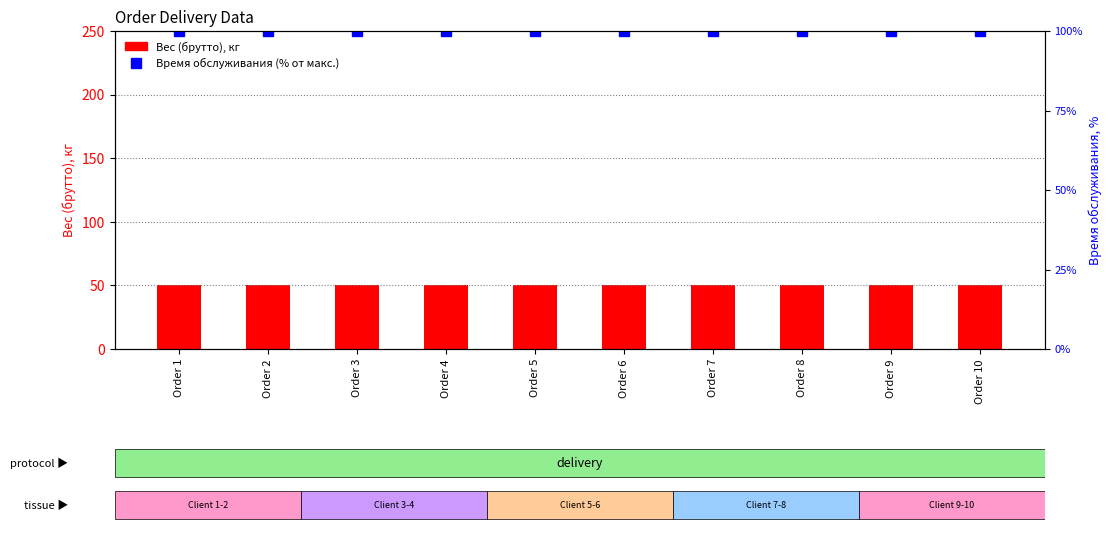

What is the minimum value for Вес (брутто), кг?

50